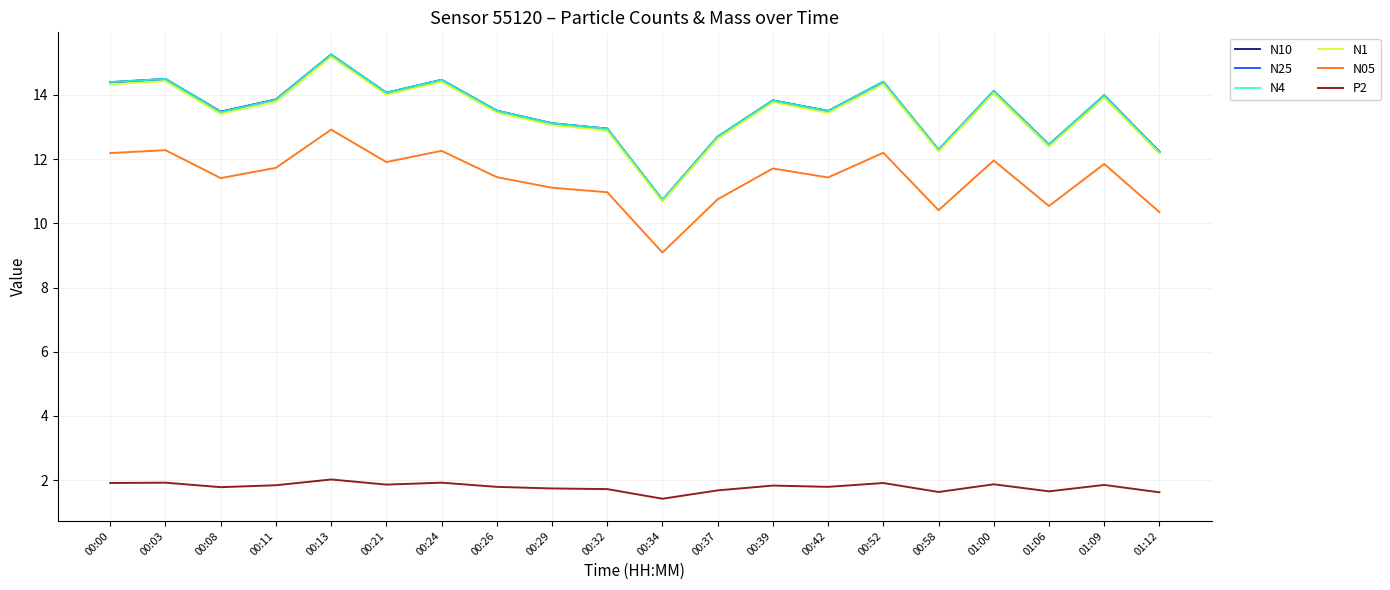

True or false: N1 and P2 intersect in this chart.

False